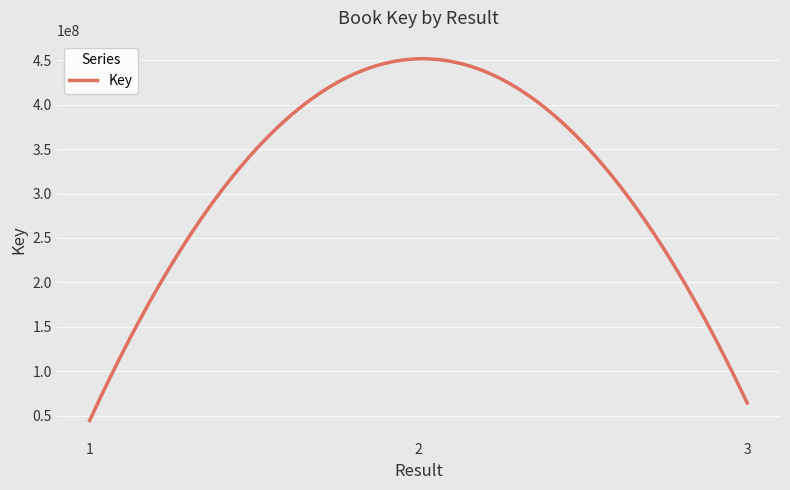

What is the maximum value shown in the chart?

451621986.7